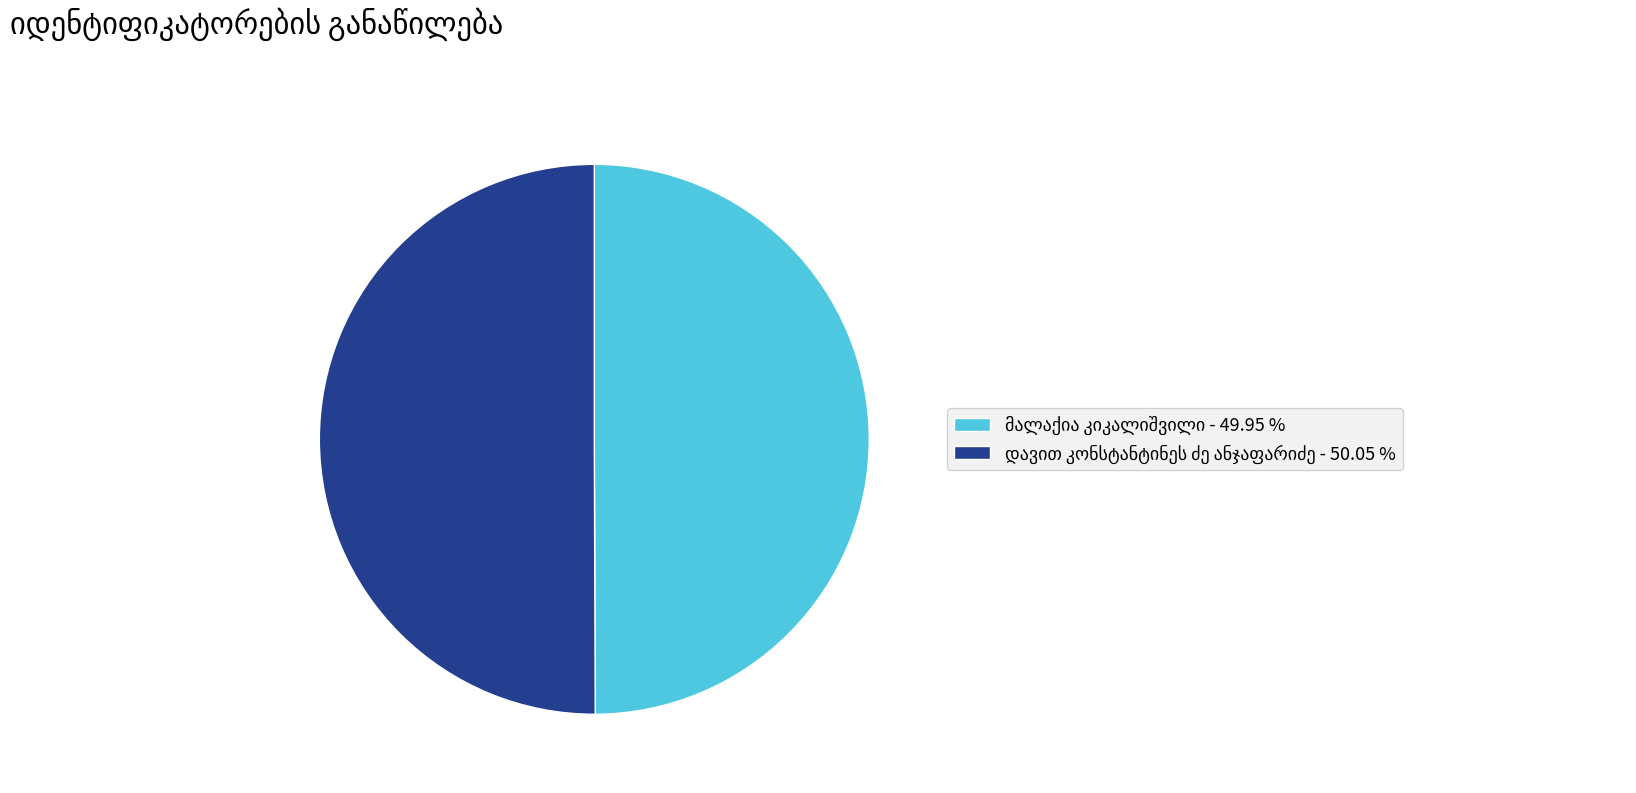

Count the number of slices in the pie.

2